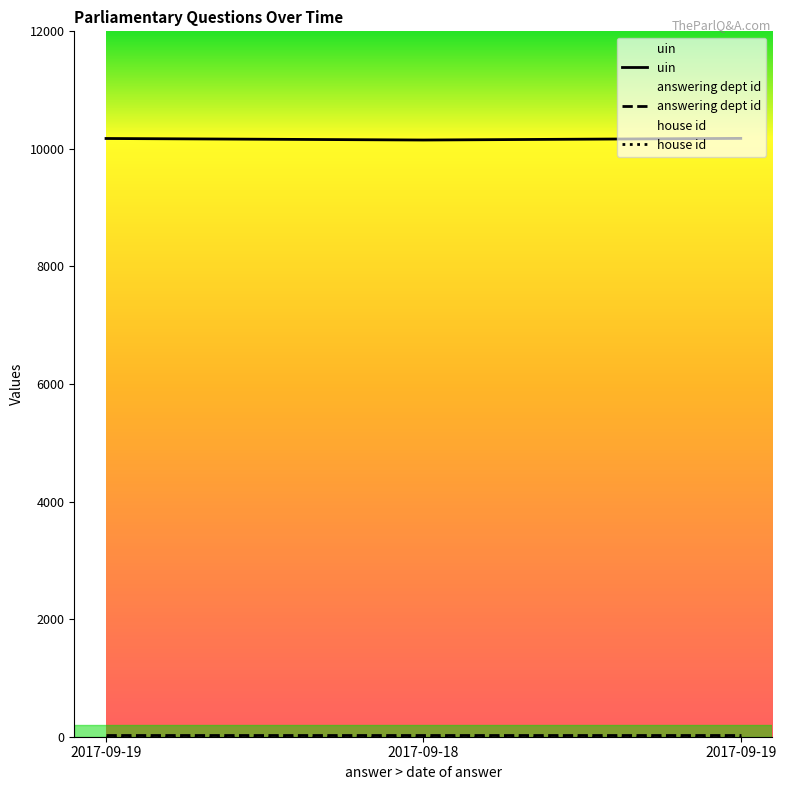

What is the sum of the uin values at 2017-09-19 and 2017-09-18?

20328